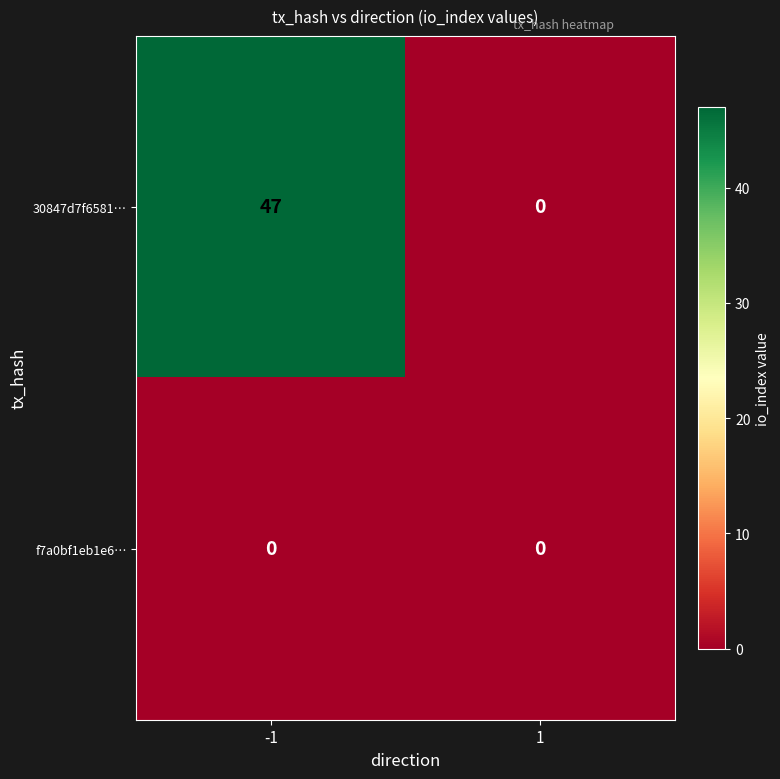

Reading left to right, list all the values displayed in this chart.

30847d7f6581…: 47	0
f7a0bf1eb1e6…: 0	0